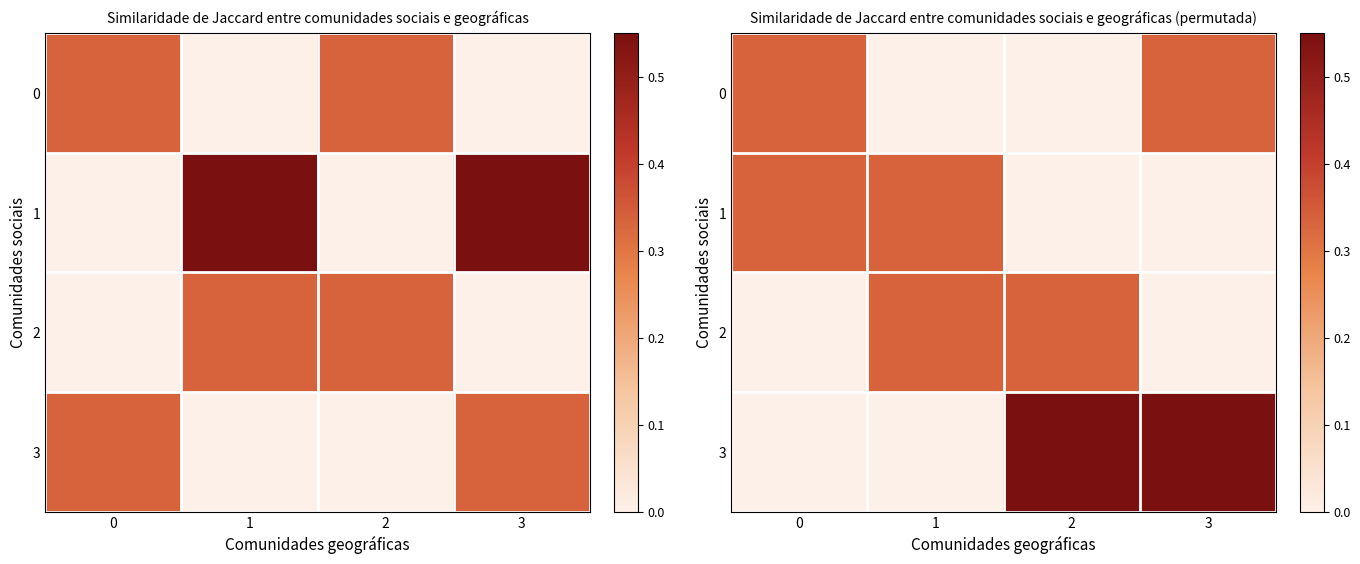

Rank the categories by 3 value from lowest to highest.

0, 1, 2, 3